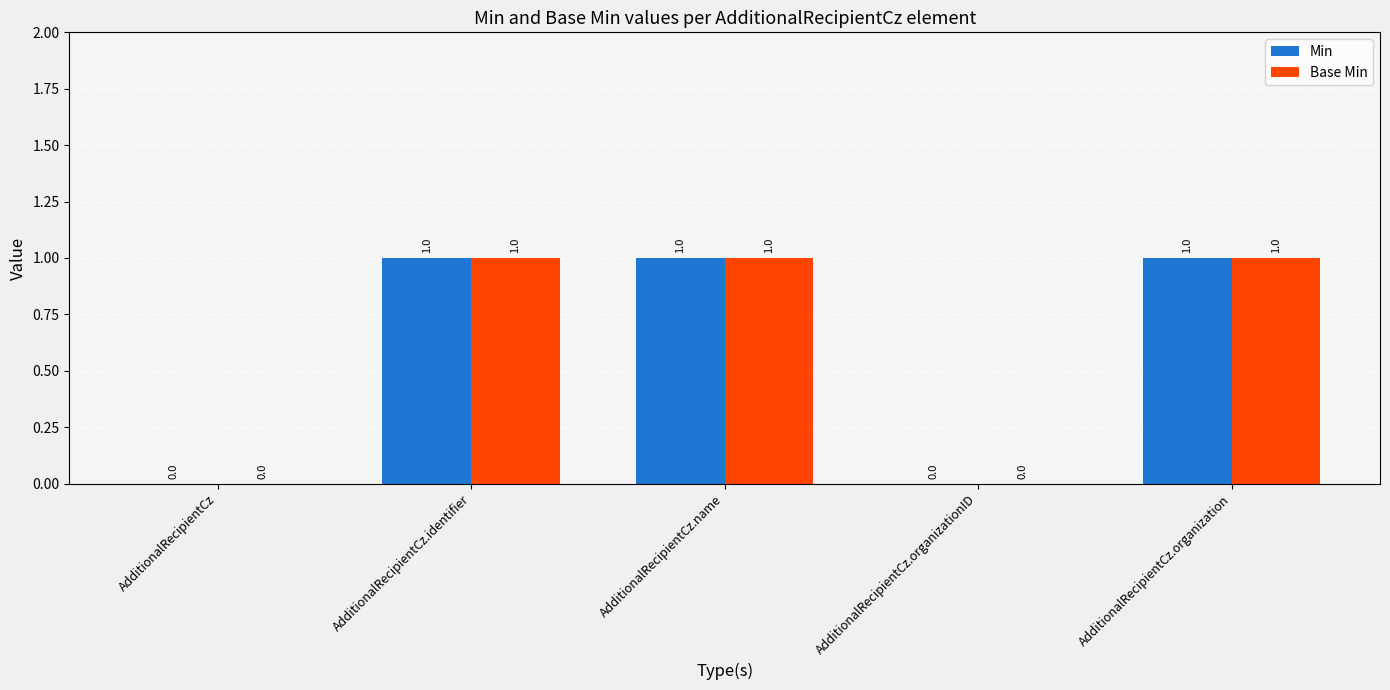

Is the value of Min at AdditionalRecipientCz.organizationID greater than the value of Base Min at AdditionalRecipientCz.organization?

No